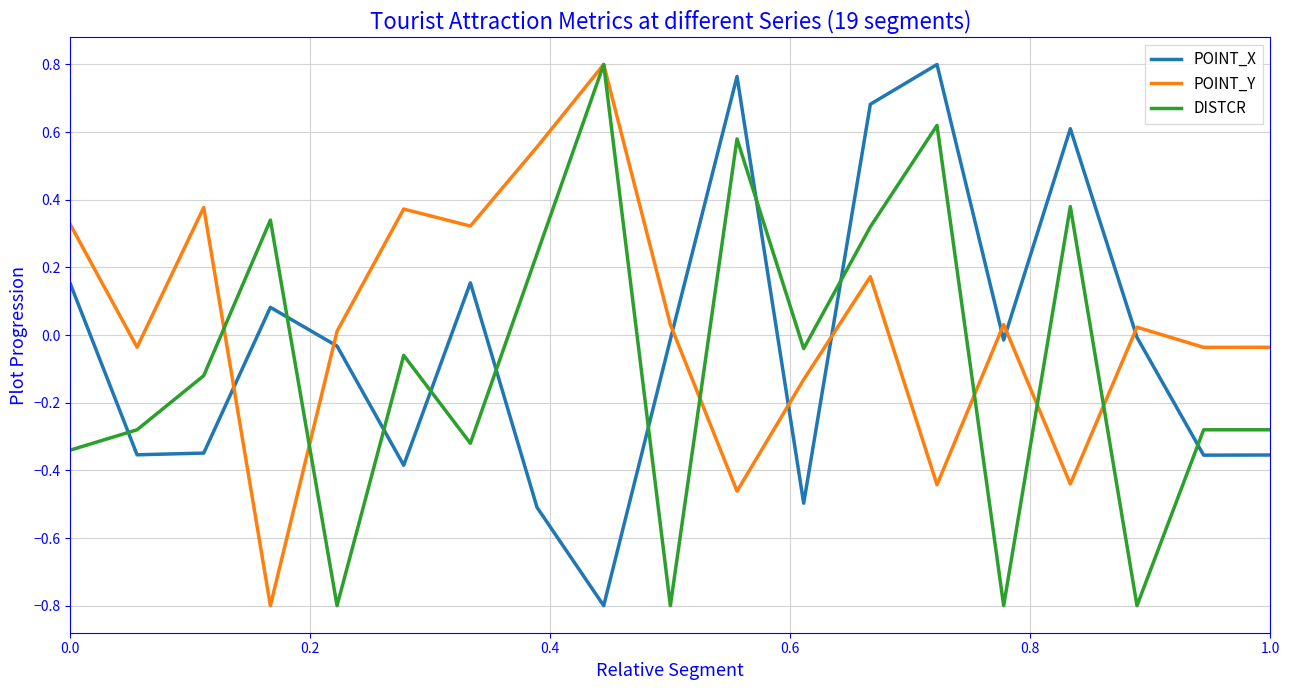

True or false: POINT_X and POINT_Y cross at least once.

True